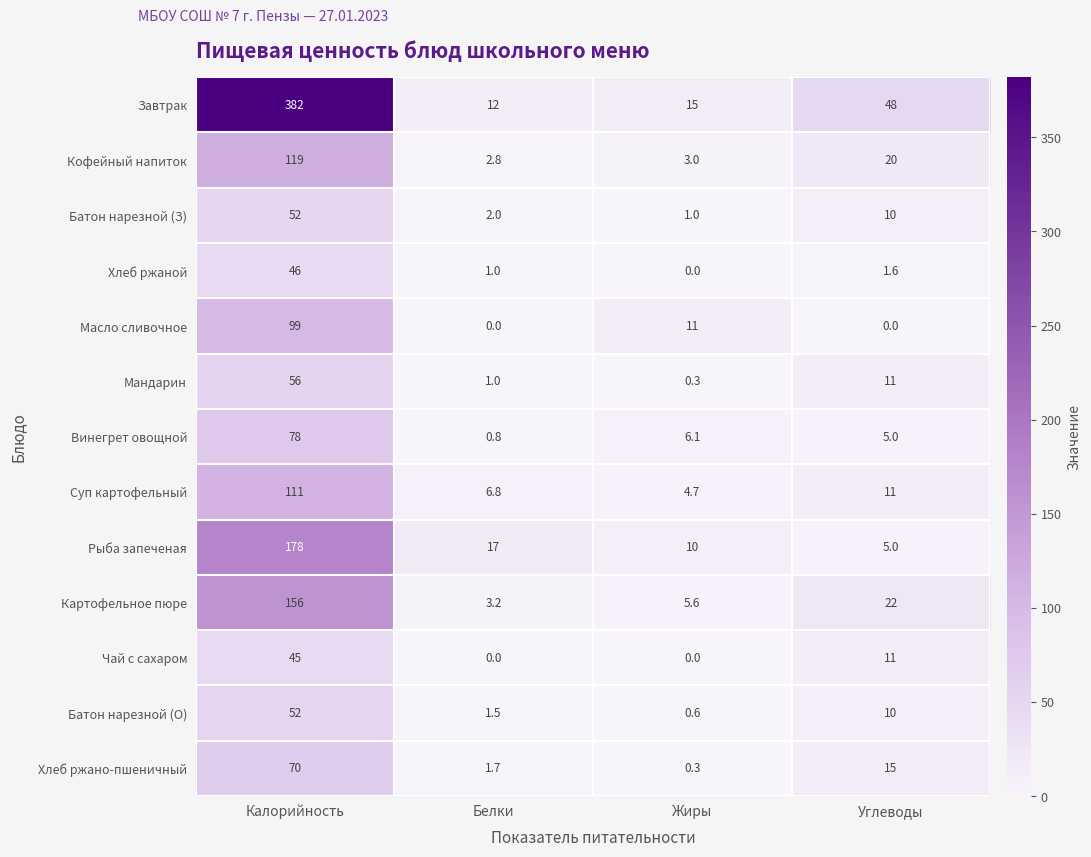

The value of Батон нарезной (З) at Жиры is 0.5. True or false?

False